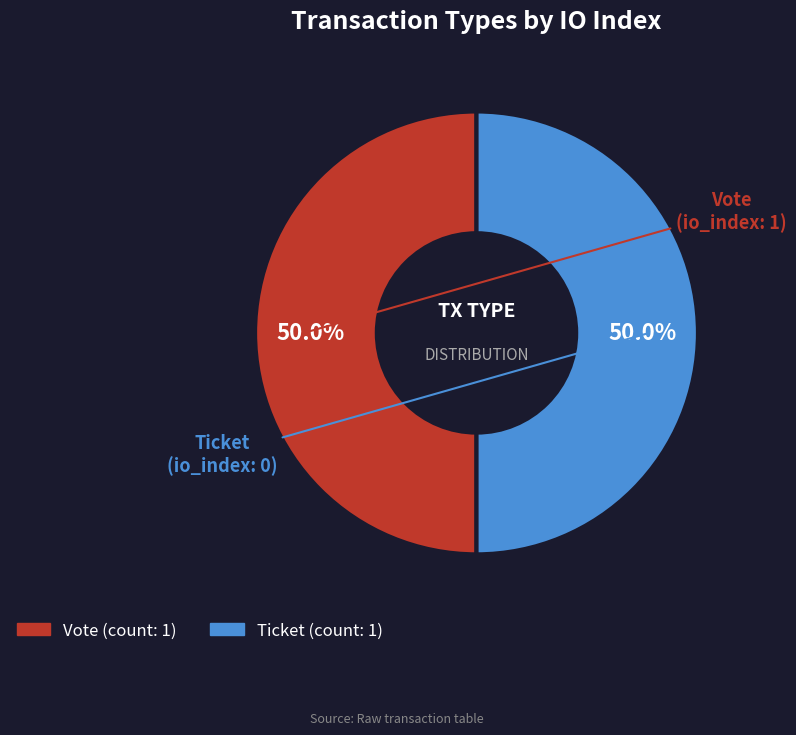

What is the ratio of the value at Vote to the value at Ticket?

1.0